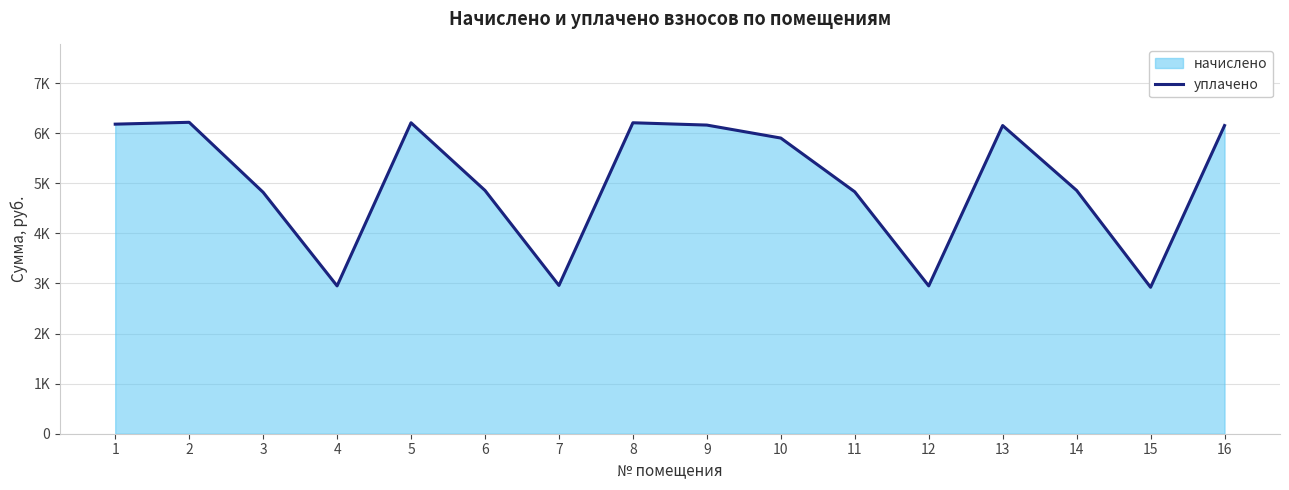

The chart shows a value of 6161.9 at 9. True or false?

True